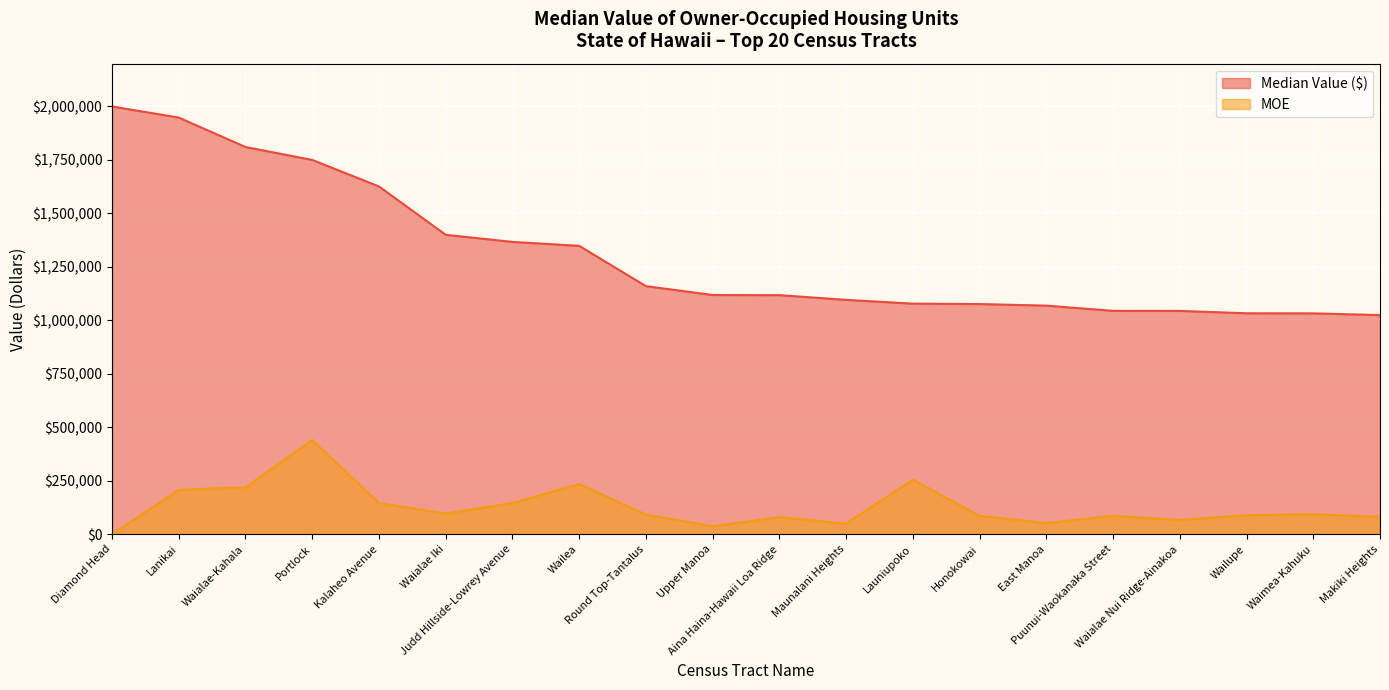

The Median Value ($) series shows 1947900 at Lanikai. True or false?

True